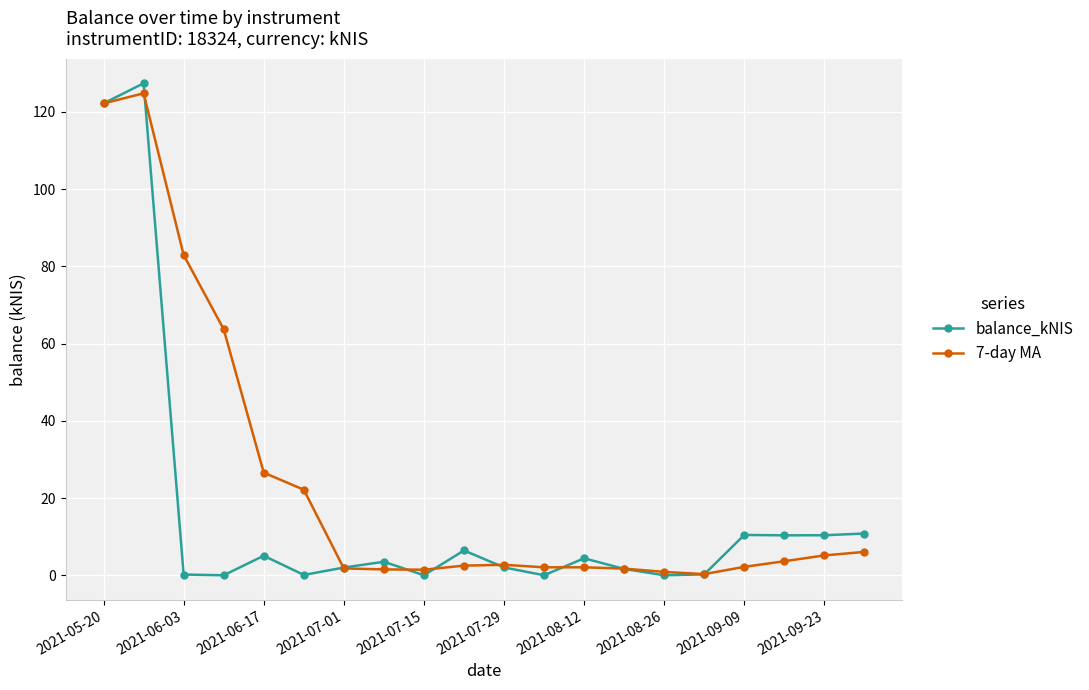

List the series in order of their overall mean, highest first.

7-day MA, balance_kNIS